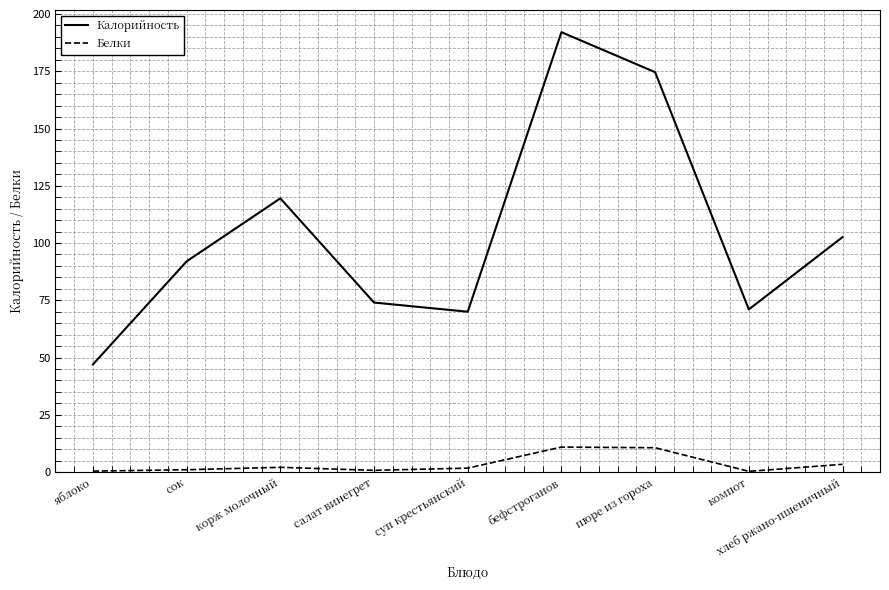

Count the number of data series in this chart.

2